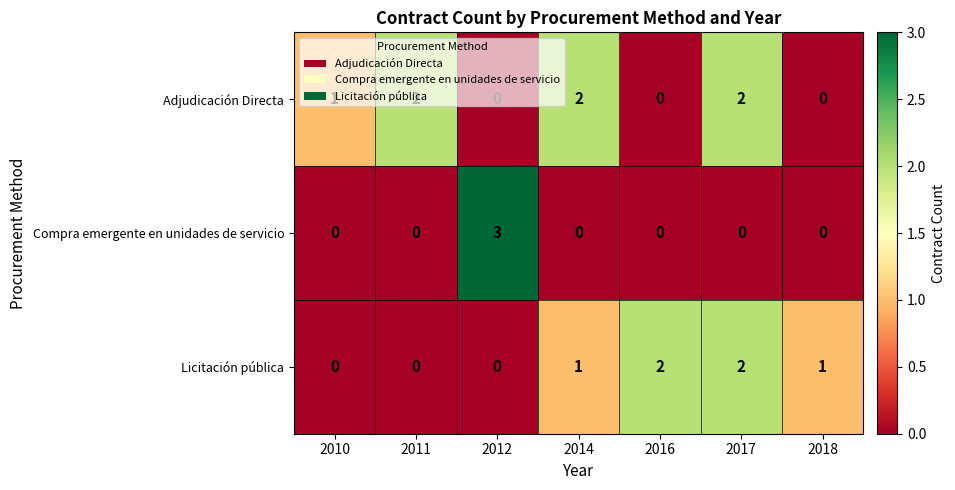

True or false: Compra emergente en unidades de servicio has a value of 0 at 2018.

True